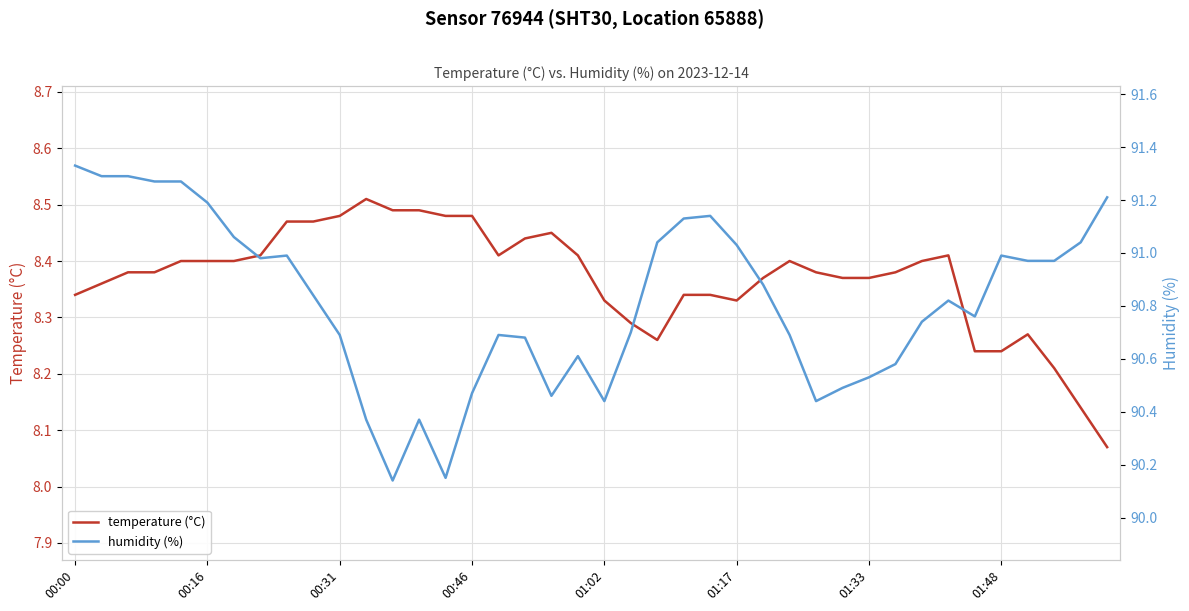

What is the sum of the temperature (°C) values at 11 and 19?

16.9